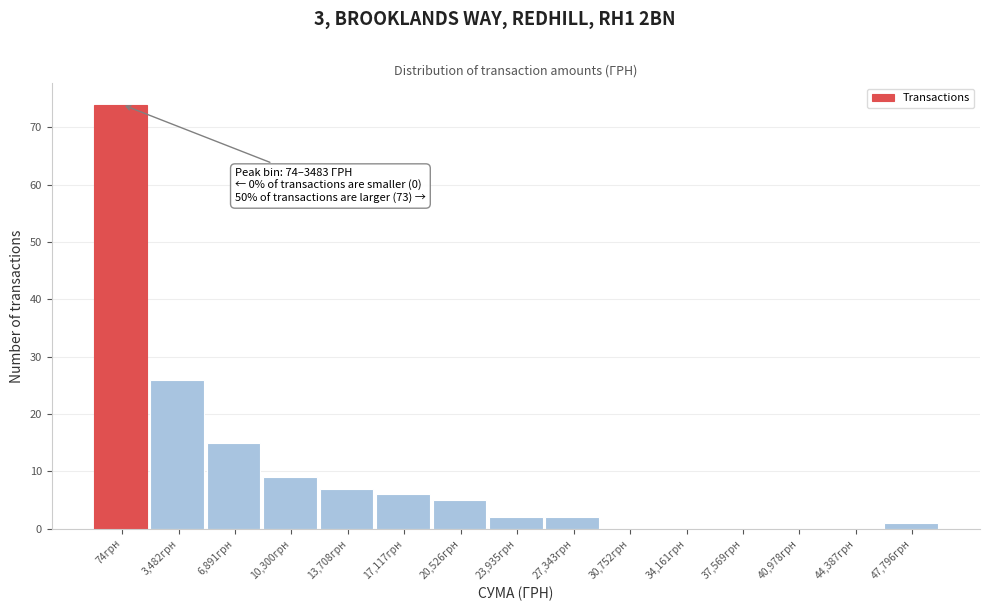

Reading left to right, transcribe all the data shown in this chart.

74грн=74	3,482грн=26	6,891грн=15	10,300грн=9	13,708грн=7	17,117грн=6	20,526грн=5	23,935грн=2	27,343грн=2	30,752грн=0	34,161грн=0	37,569грн=0	40,978грн=0	44,387грн=0	47,796грн=1